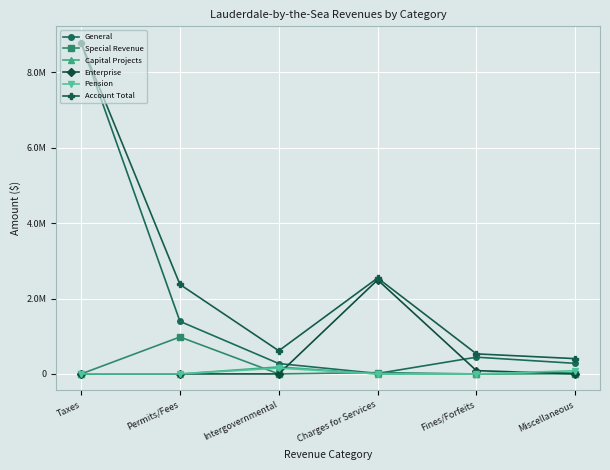

Where is Pension nearest to the value 76527?

Miscellaneous